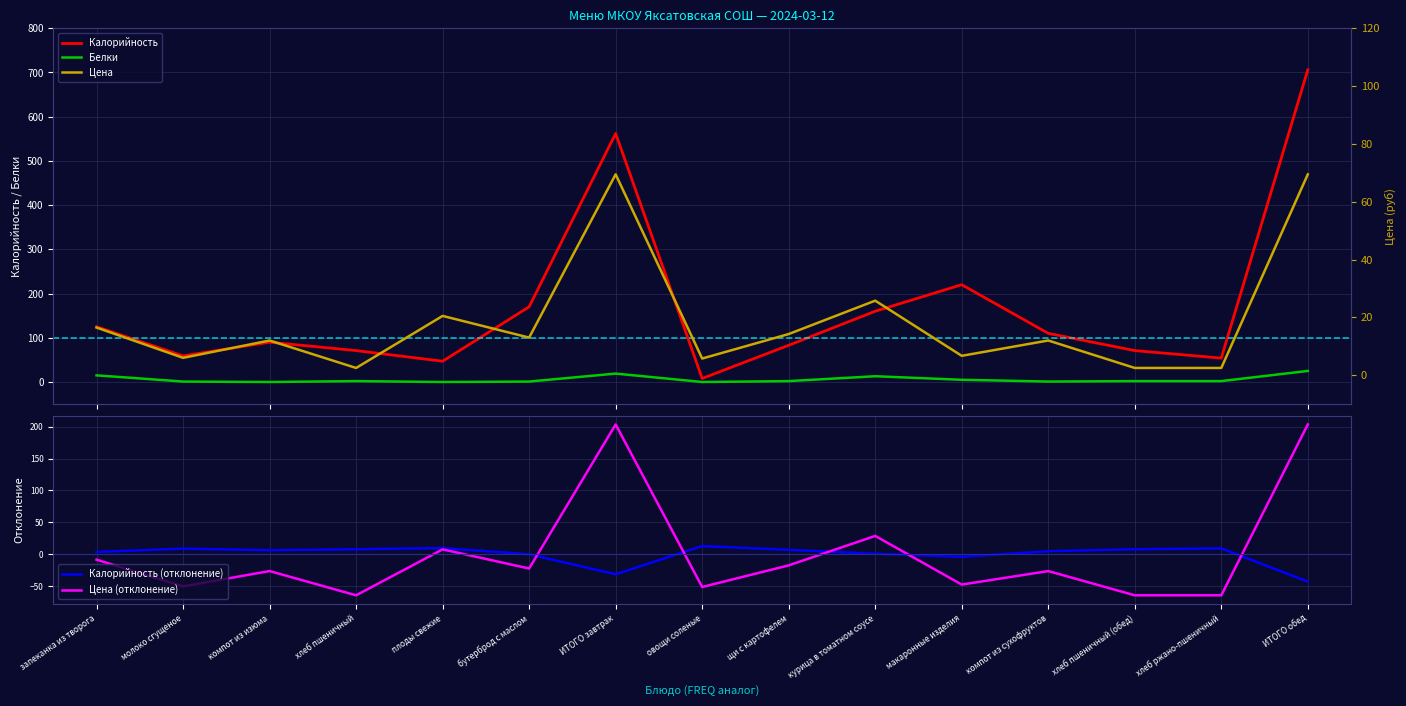

How many interior local valleys does the Калорийность (отклонение) series have?

3